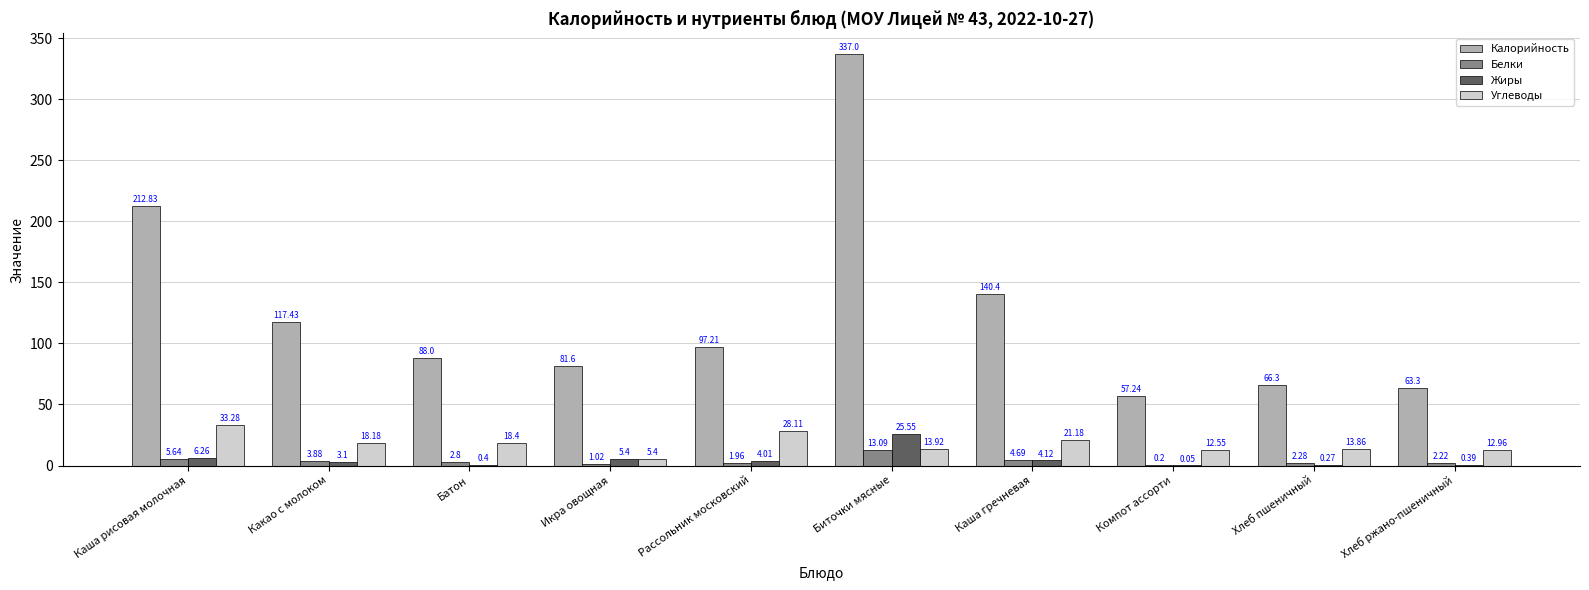

At which label does Калорийность reach its peak?

Биточки мясные